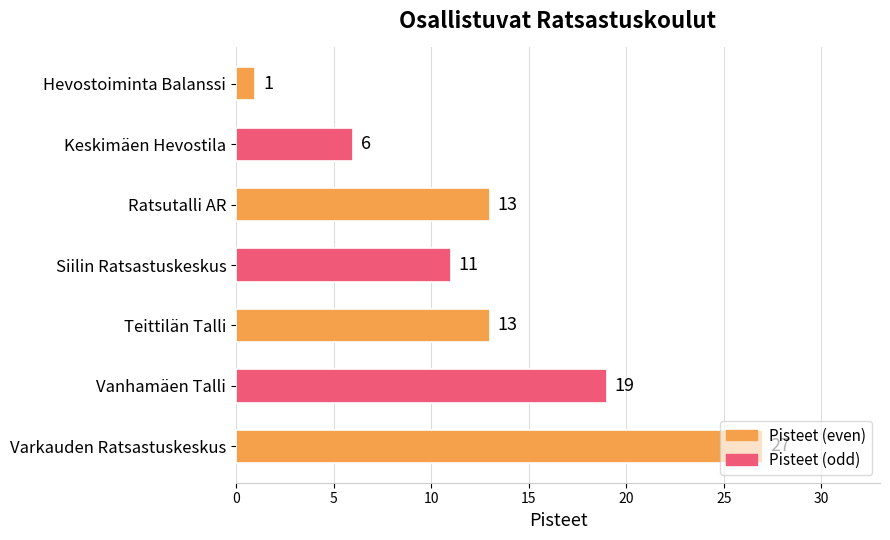

Count the values in the range 6 to 19.

5